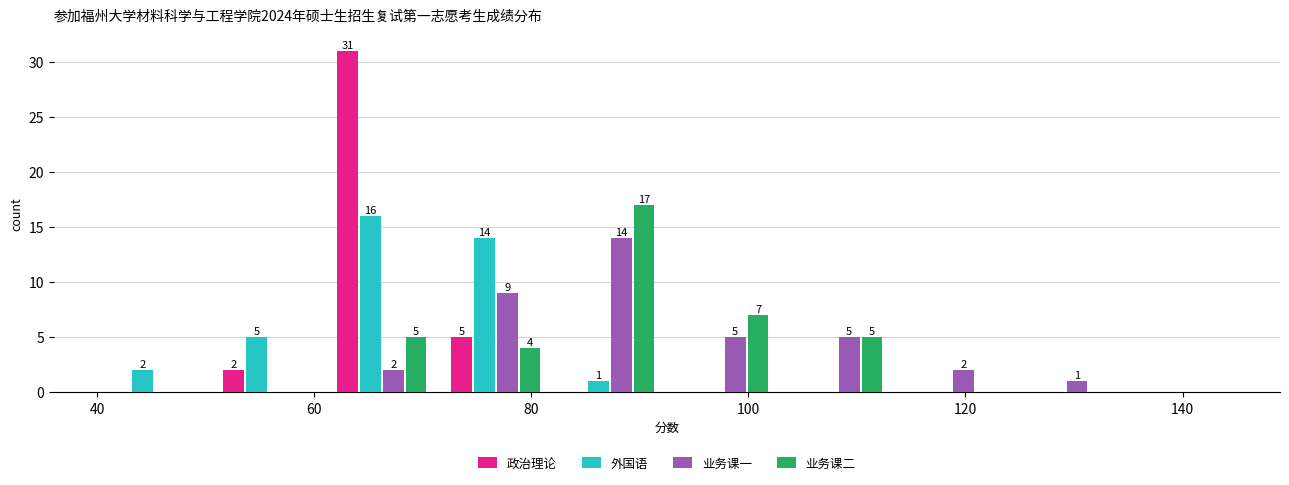

In the 业务课二 series, which range on the x-axis has the tallest bar?

82.0 to 92.5